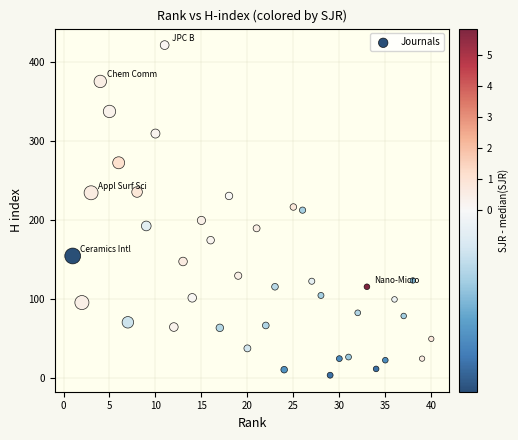

What is the range of Y values (max minus min)?

418